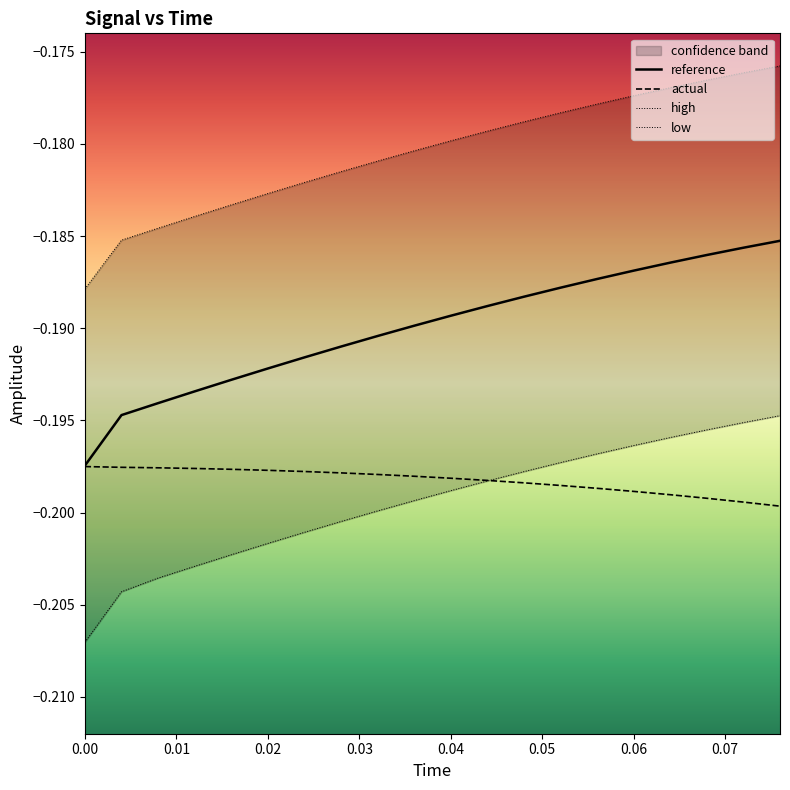

The value of actual at 0.06 is -0.3. True or false?

False